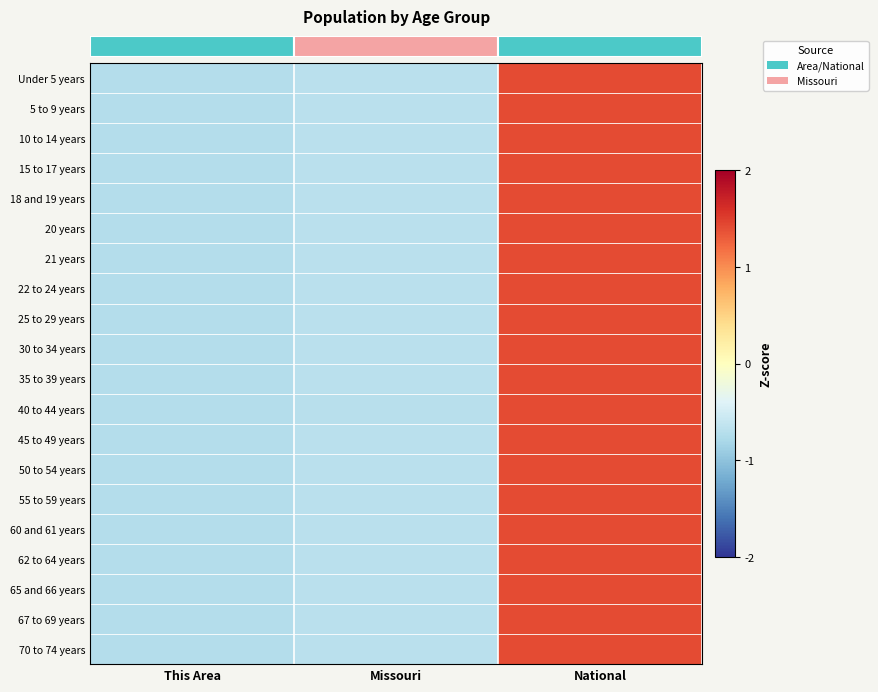

Between Missouri and National, which is larger?

National